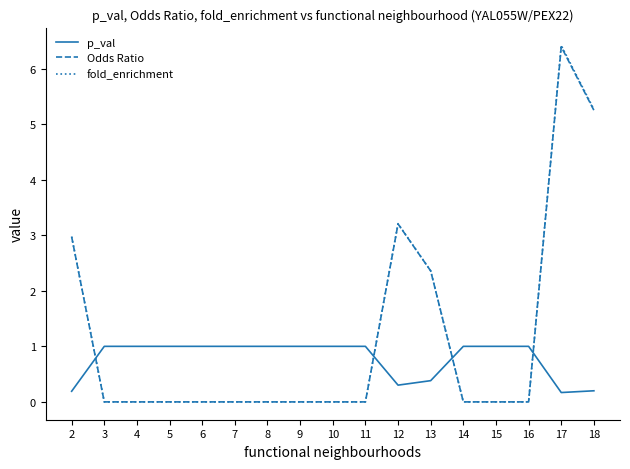

What is the difference between the second highest and second lowest values in the p_val series?

0.8